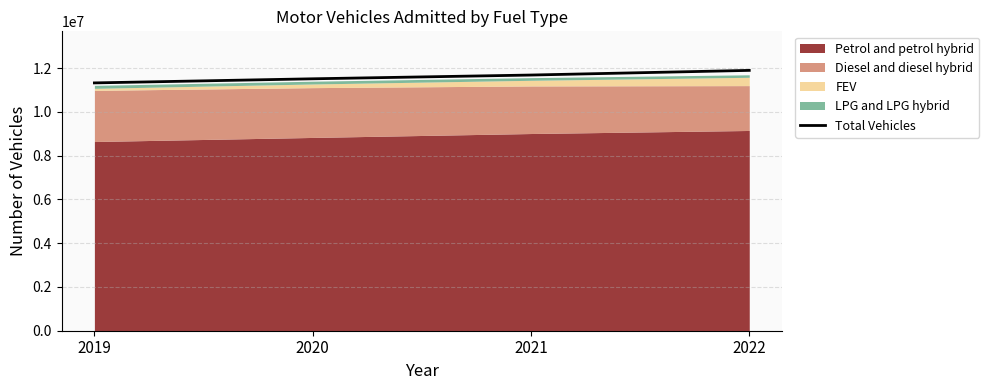

What is the minimum value for Total Vehicles?

11325692